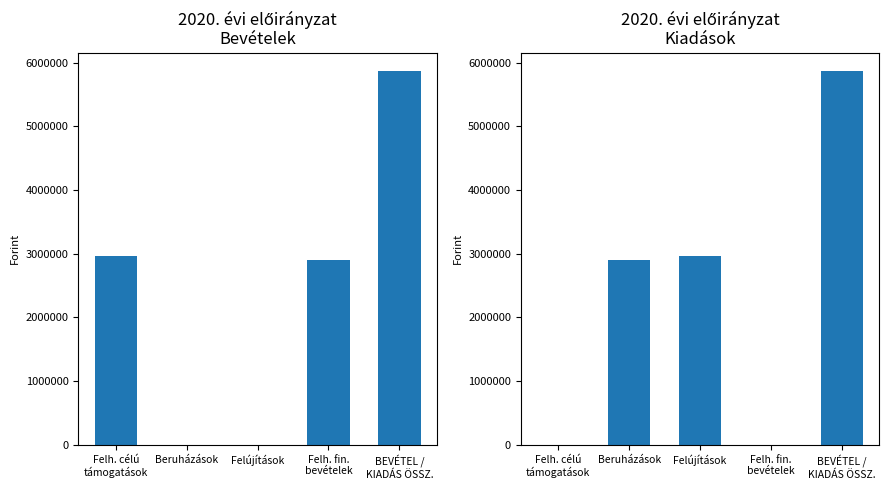

At Beruházások, list the series in order from smallest to largest.

Bevételek, Kiadások